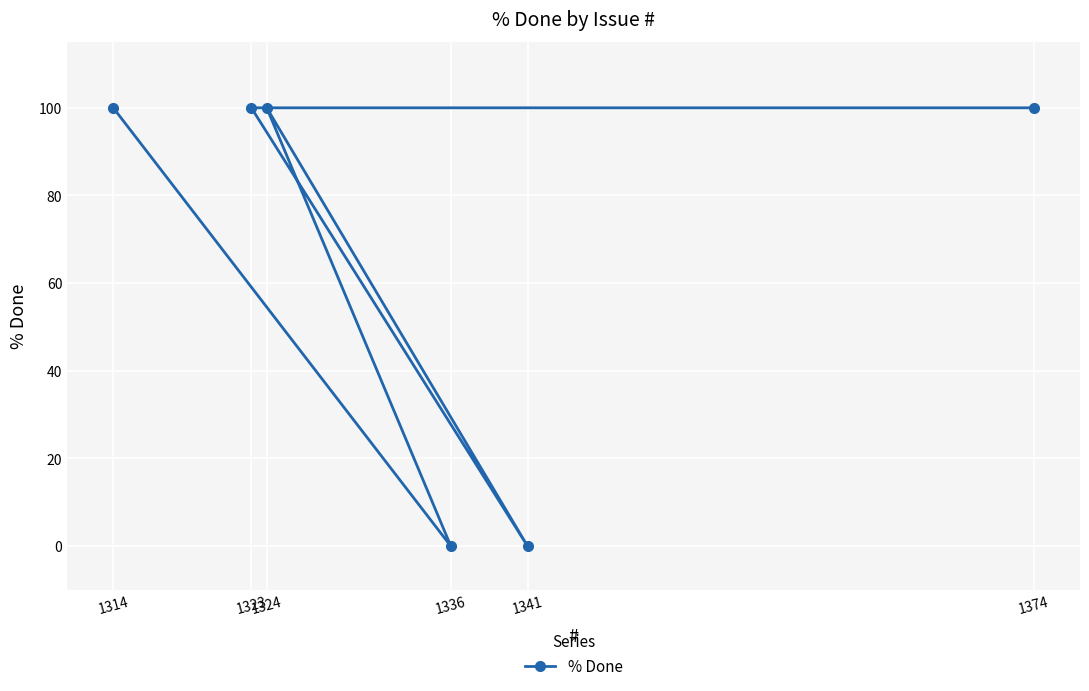

Does the chart display data point markers on the line(s)?

Yes